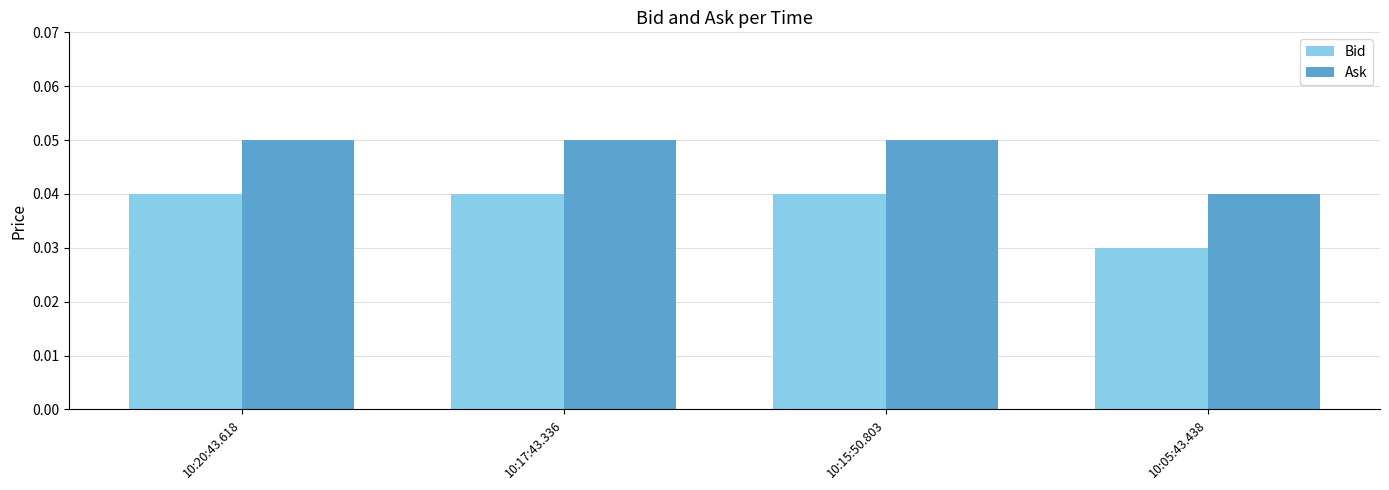

List the series in order of their peak value, lowest first.

Bid, Ask